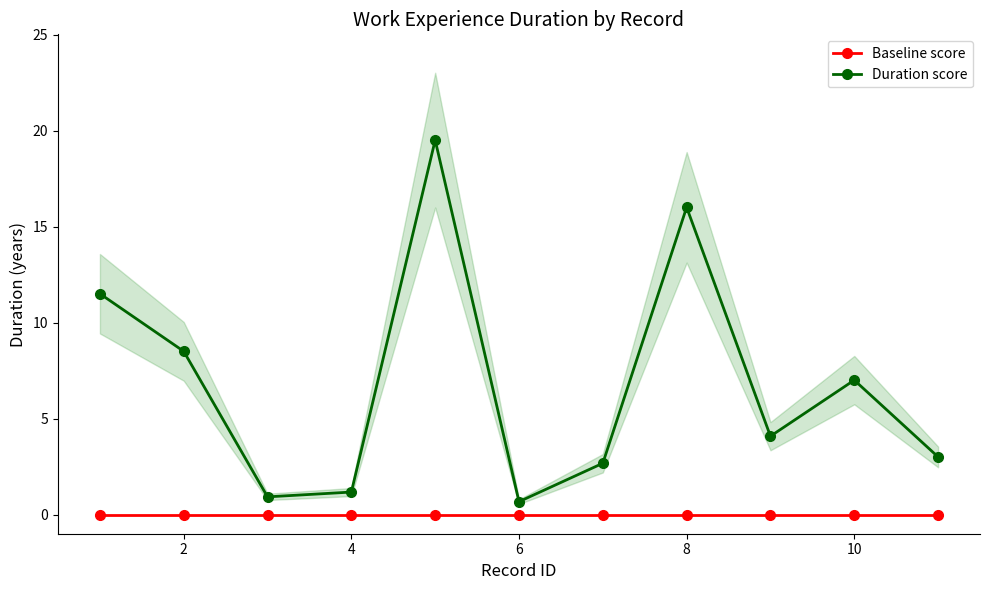

What are all the series names shown in the legend?

Baseline score, Duration score